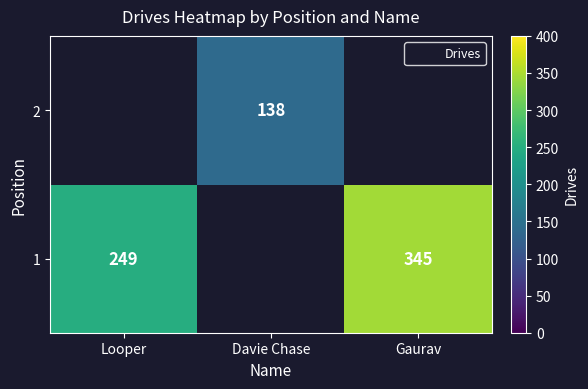

The 2 series shows 70 at Davie Chase. True or false?

False